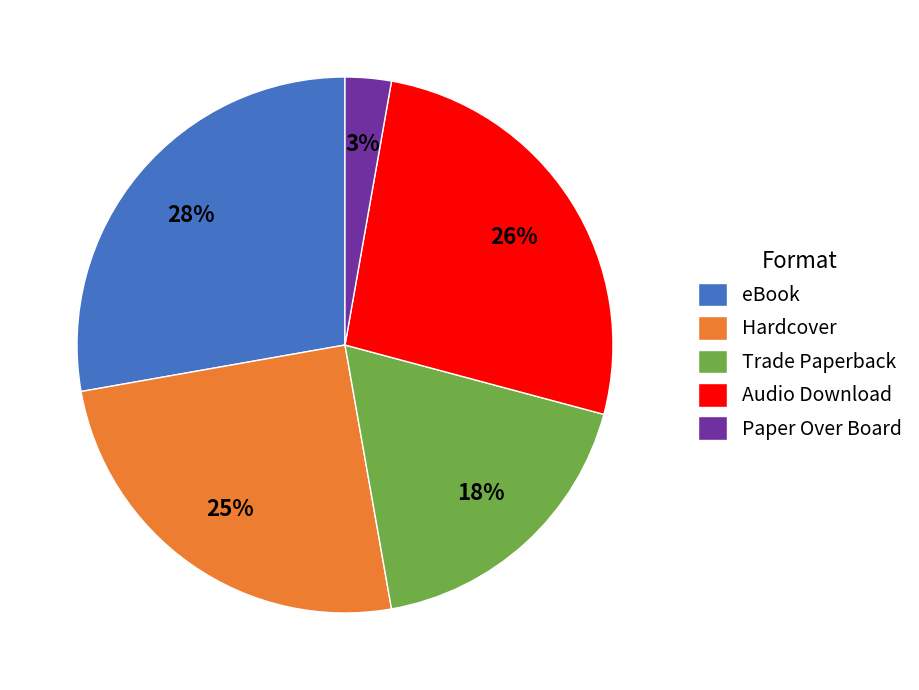

Is it true that eBook is 36% of the pie?

False